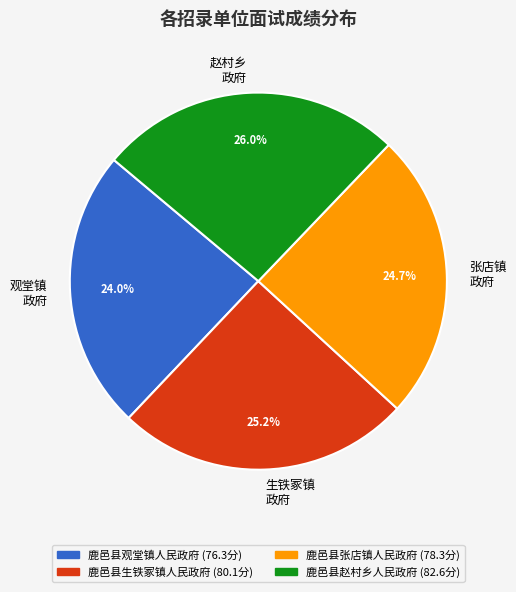

Does any single category account for the majority?

No